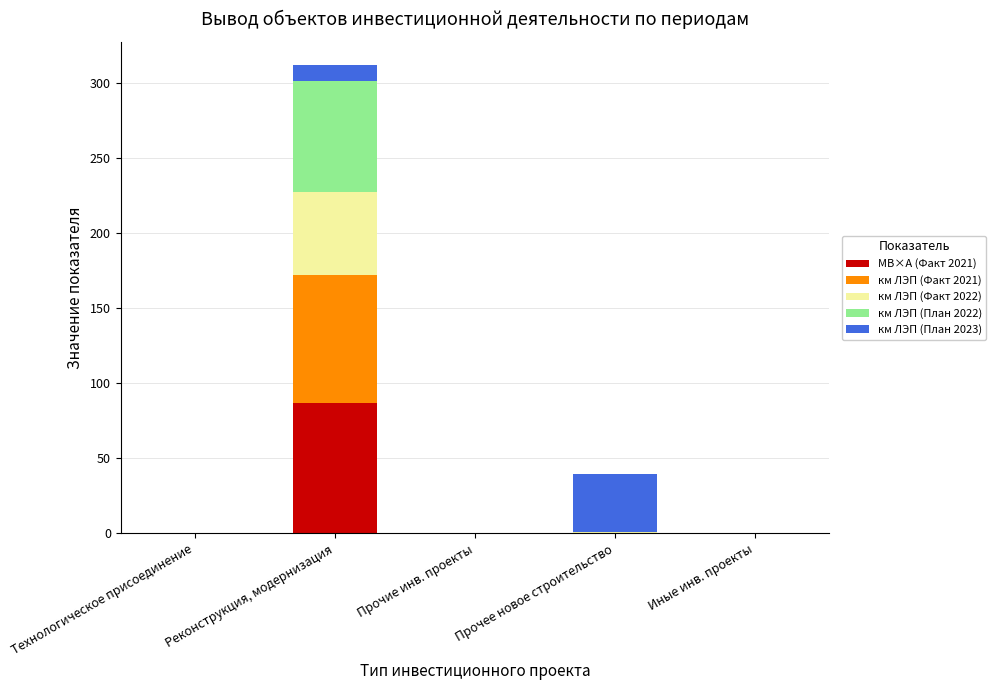

Is it true that МВ×А (Факт 2021) equals 40.8 at Реконструкция, модернизация?

False